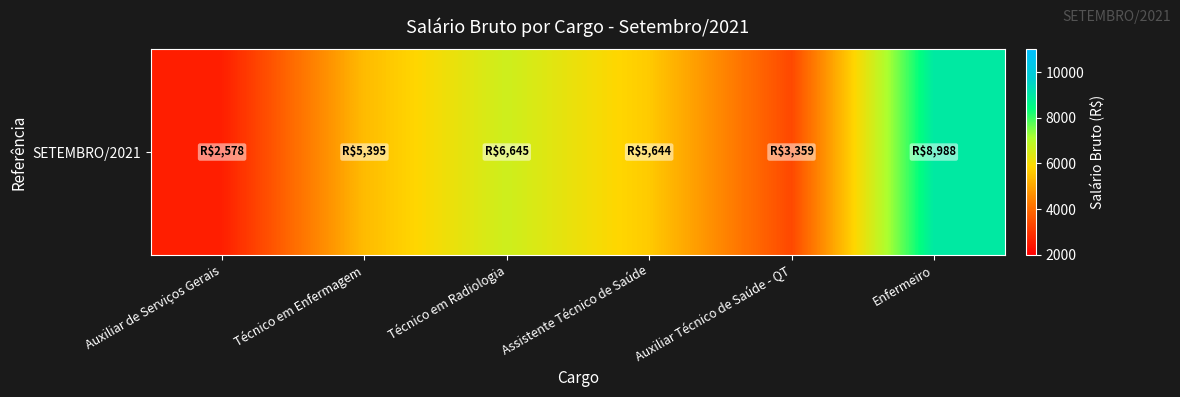

Is it true that the value at Auxiliar Técnico de Saúde - QT is 3358.6?

True